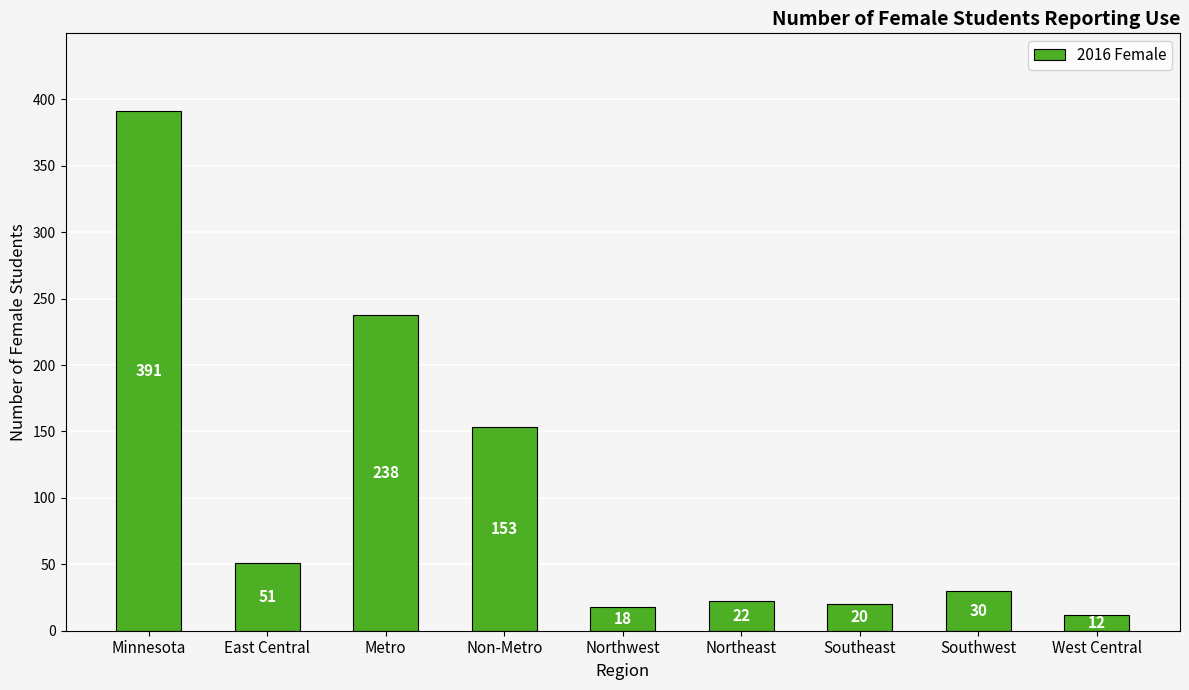

What is the label of the 7th bar from the right?

Metro